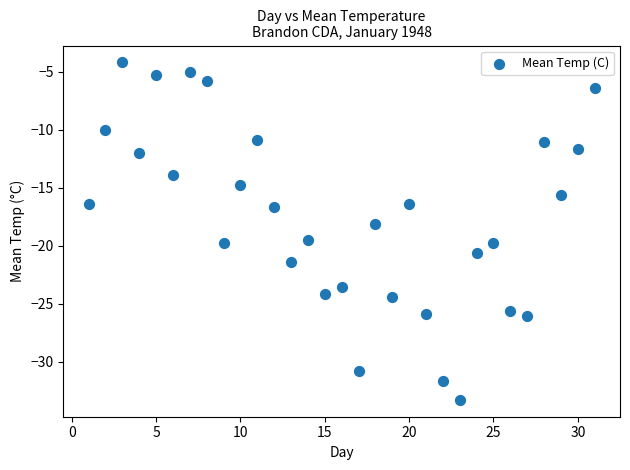

What is the range of X values (max minus min)?

30.0